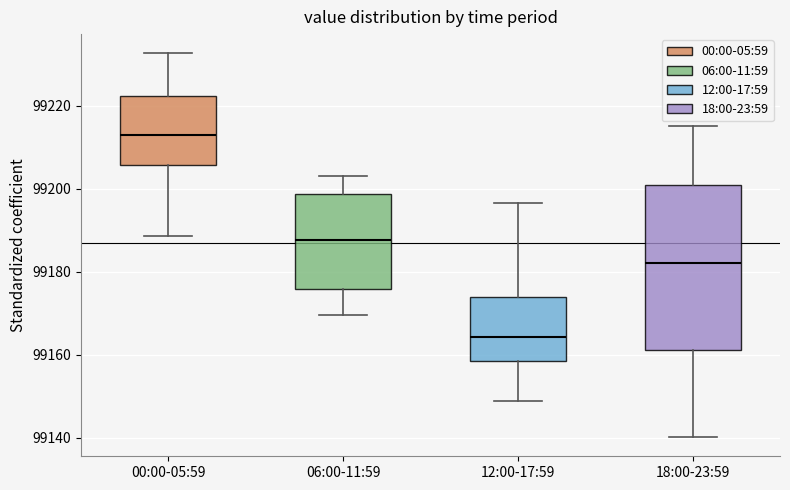

Reading left to right, read every box against the y-axis: the position of its median line, the range the box covers, and the ends of its whiskers. The values are not printed on the chart, so give them approximately, as read against the axis.

00:00-05:59: median 99214, box 99206 to 99222, whiskers 99188 to 99232
06:00-11:59: median 99188, box 99176 to 99198, whiskers 99170 to 99204
12:00-17:59: median 99164, box 99158 to 99174, whiskers 99148 to 99196
18:00-23:59: median 99182, box 99162 to 99202, whiskers 99140 to 99216